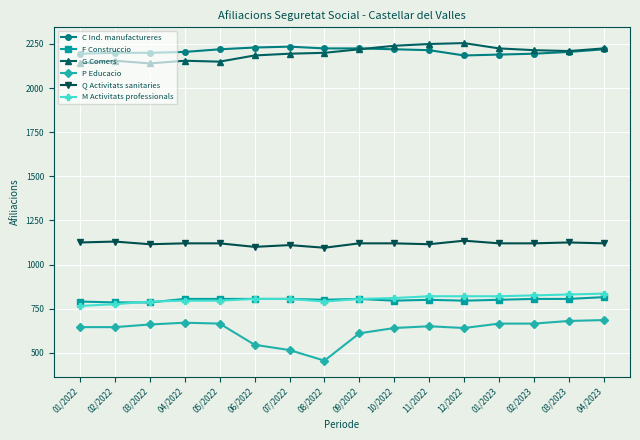

At which category does the chart reach its minimum across all series?

08/2022